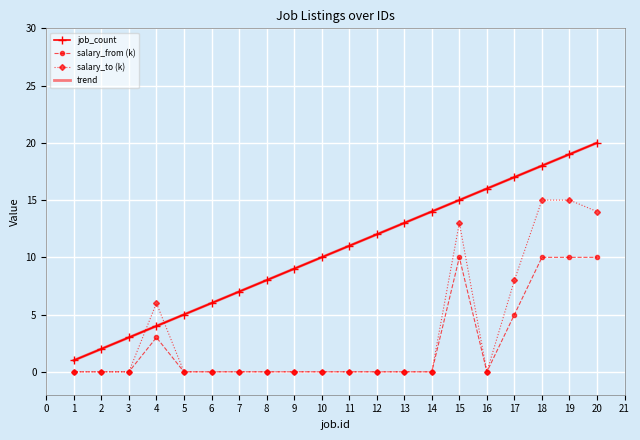

The trend series shows 13.4 at 9. True or false?

False